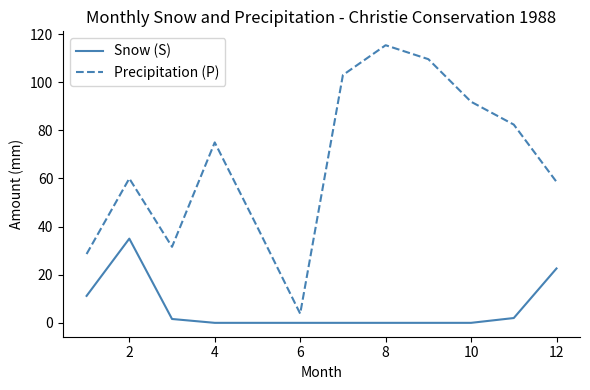

Which series has the largest range (max minus min)?

Precipitation (P)